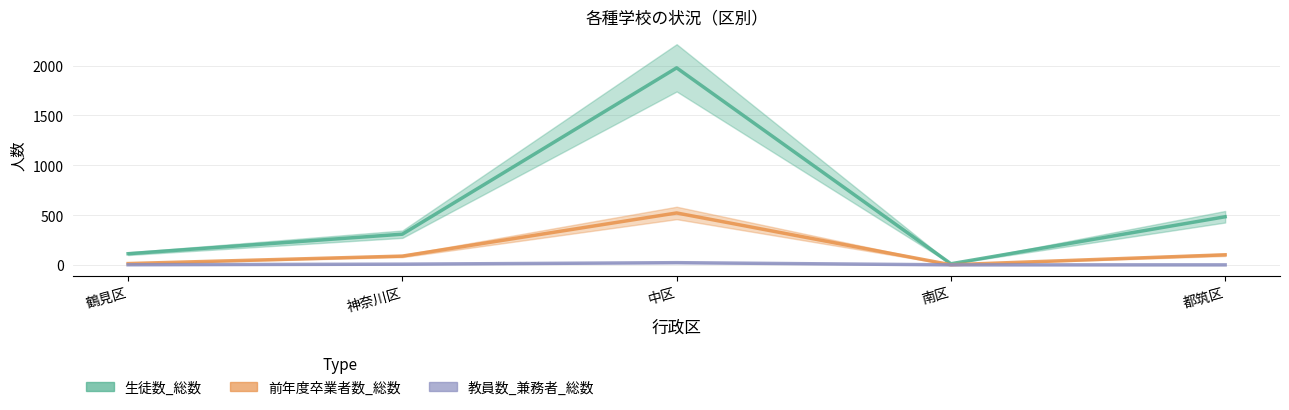

What are all the series names shown in the legend?

生徒数_総数, 前年度卒業者数_総数, 教員数_兼務者_総数